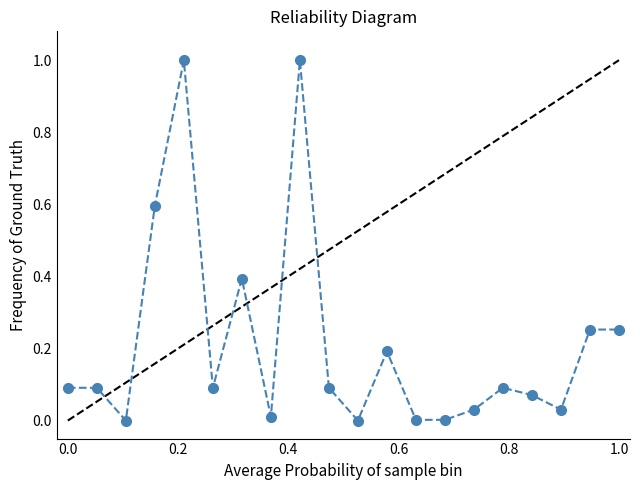

True or false: the data has more than 1 interior local peaks.

True